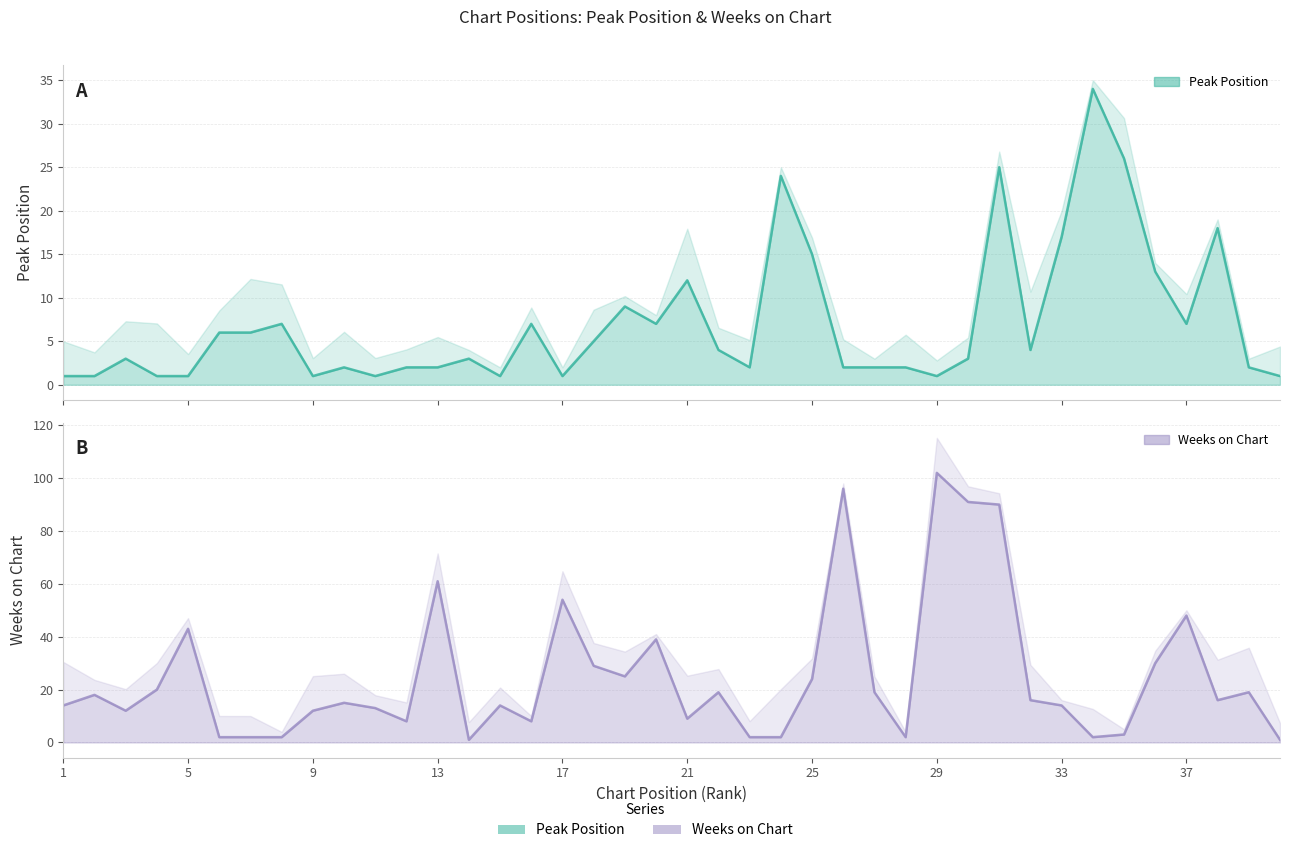

Reading left to right, what are all the values shown in this chart?

Peak Position: 1	1	3	1	1	6	6	7	1	2	1	2	2	3	1	7	1	5	9	7	12	4	2	24	15	2	2	2	1	3	25	4	17	34	26	13	7	18	2	1
Weeks on Chart: 14	18	12	20	43	2	2	2	12	15	13	8	61	1	14	8	54	29	25	39	9	19	2	2	24	96	19	2	102	91	90	16	14	2	3	30	48	16	19	1